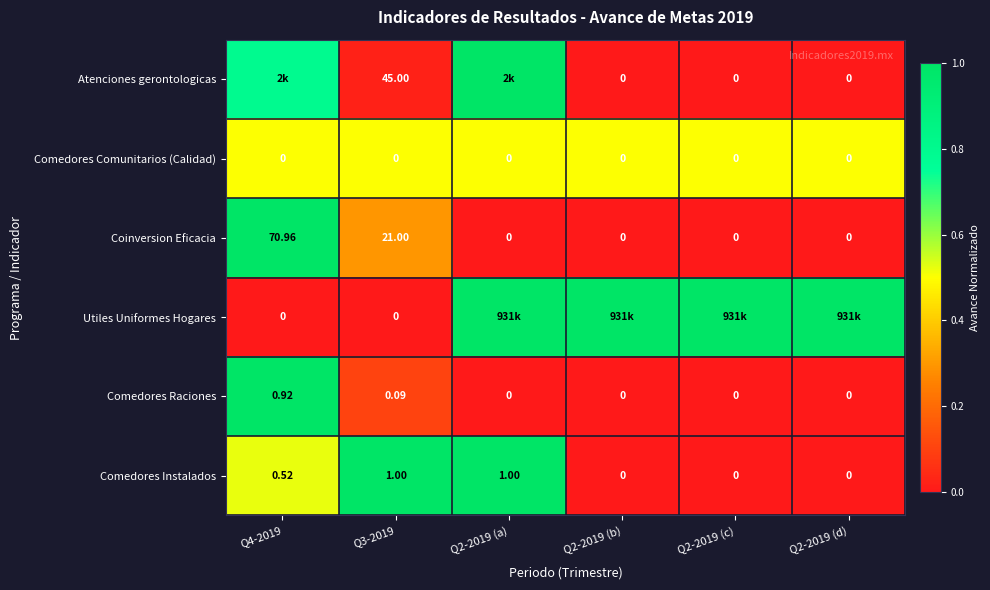

The value of Atenciones gerontologicas at Q3-2019 is 0.0. True or false?

False